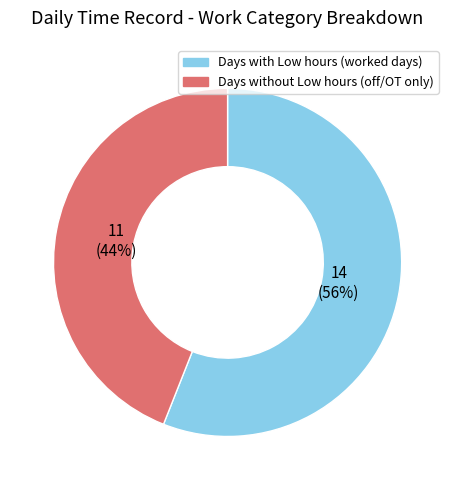

To the nearest percent, what is the average slice percentage?

50%